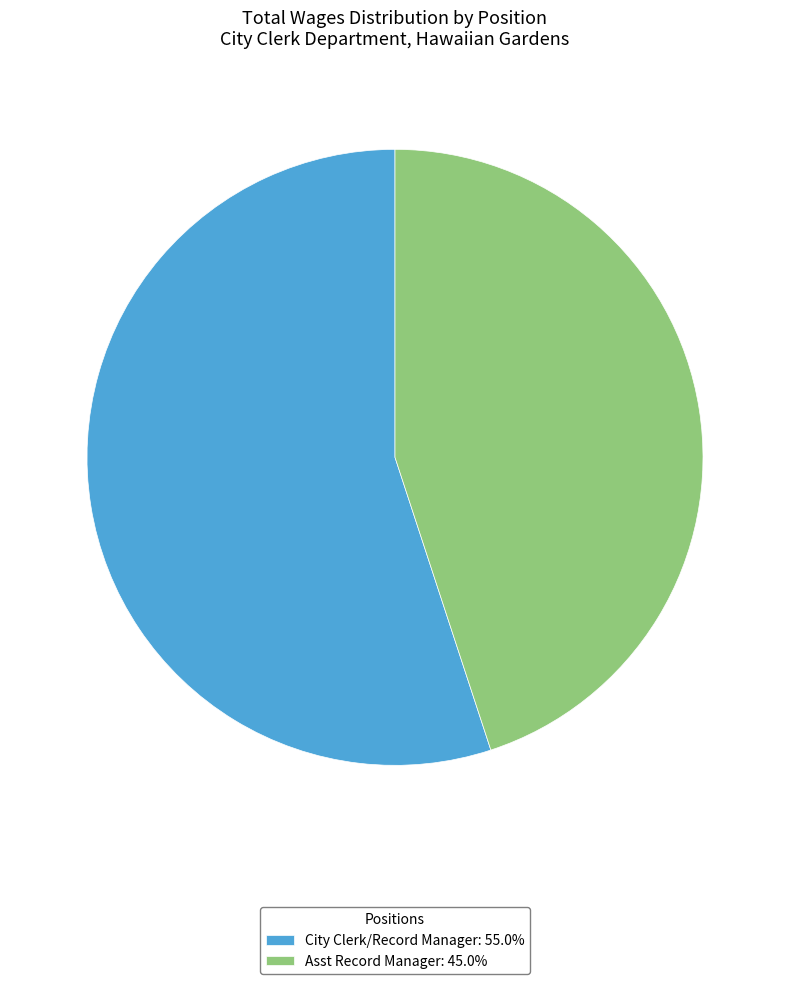

What is the ratio of the value at City Clerk/Record Manager to the value at Asst Record Manager?

1.2